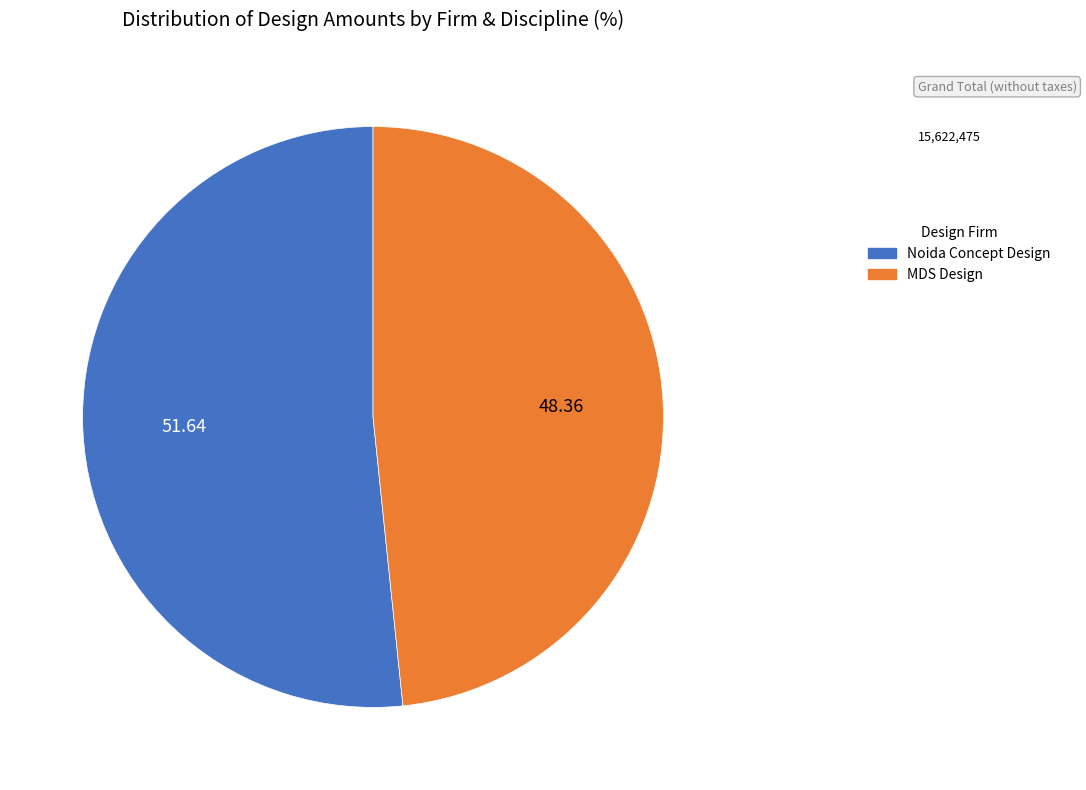

How many segments does this pie chart have?

2